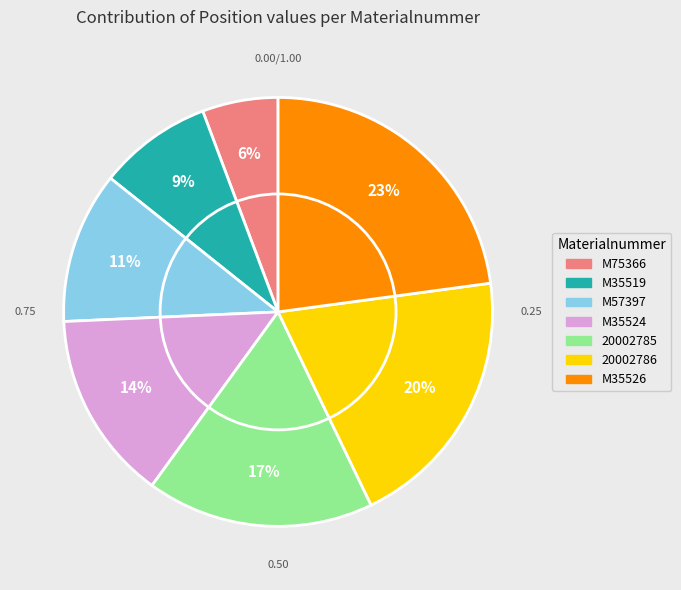

To the nearest percent, what percentage of the pie is 20002786?

20%